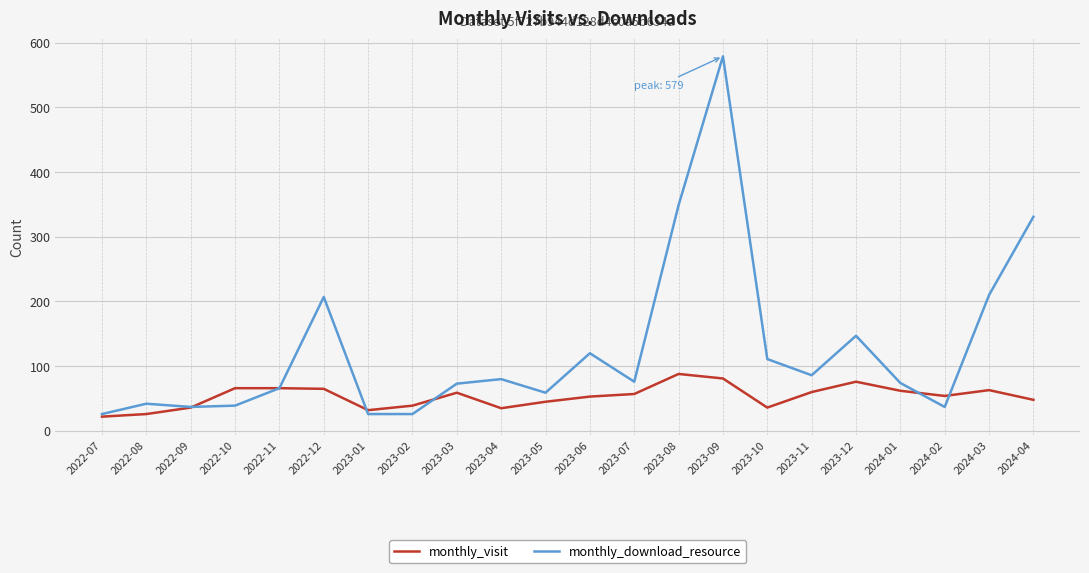

The value of monthly_visit at 2022-09 is 36. True or false?

True